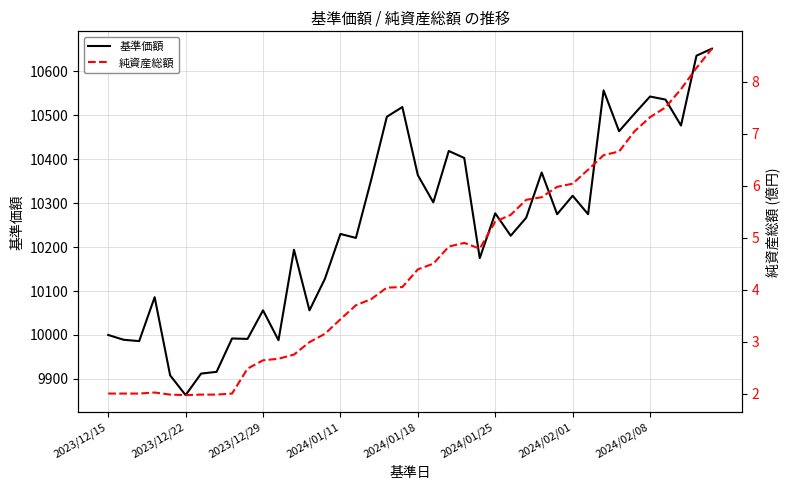

What is the lowest value of the 基準価額 series?

9863